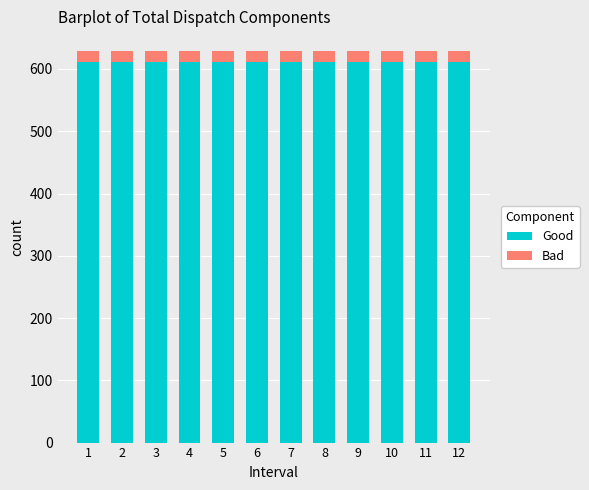

What is the minimum value for Good?

610.8